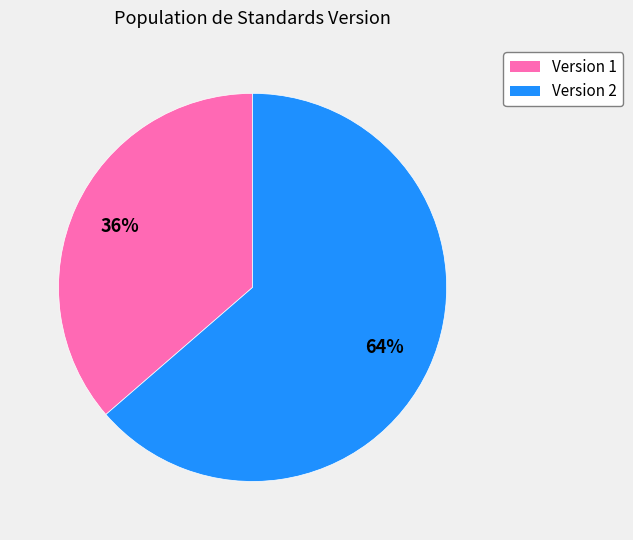

To the nearest percent, what is the average slice percentage?

50%